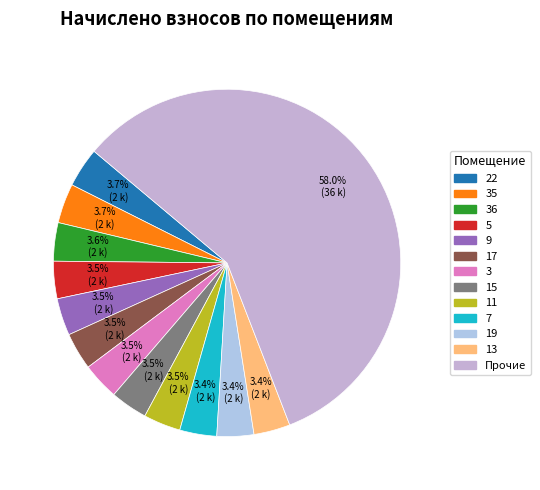

To the nearest percent, what is the average slice percentage?

8%